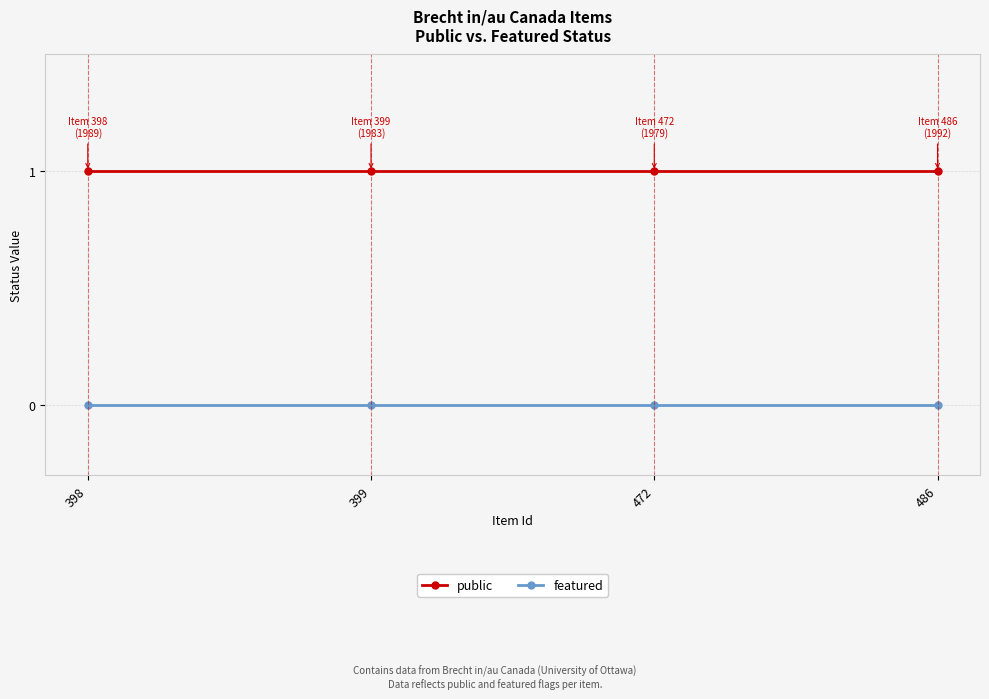

Does the chart have visible grid lines?

Yes